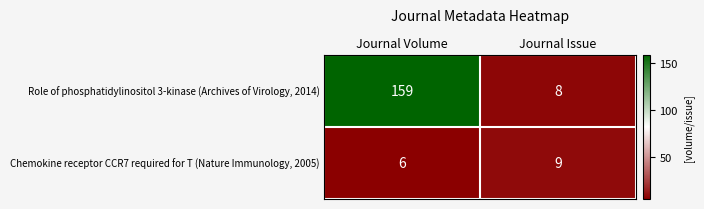

Is it true that Role of phosphatidylinositol 3-kinase (Archives of Virology, 2014) equals 14 at Journal Issue?

False